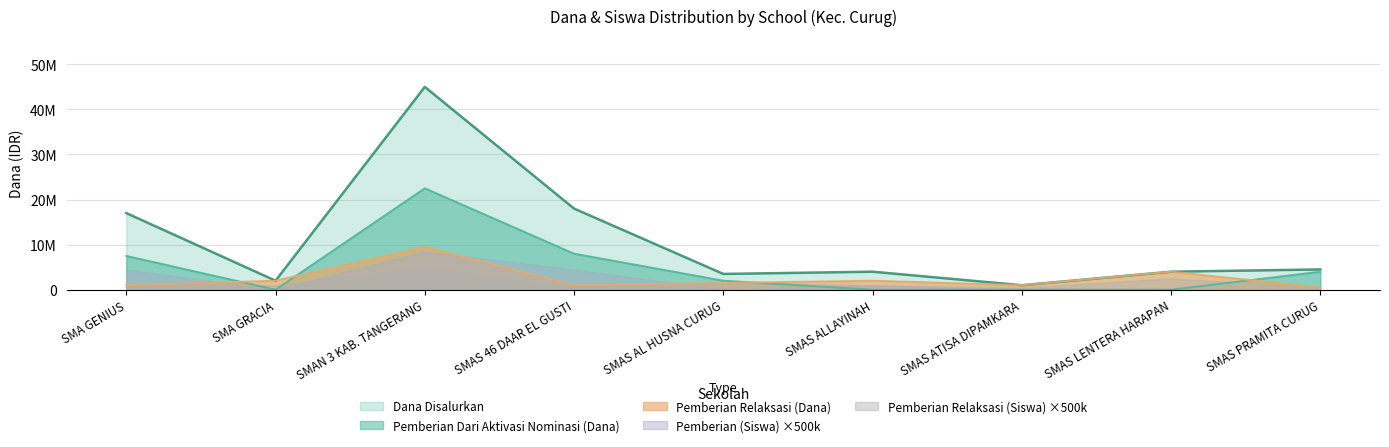

What is the average value of the Dana Disalurkan series?

11000000